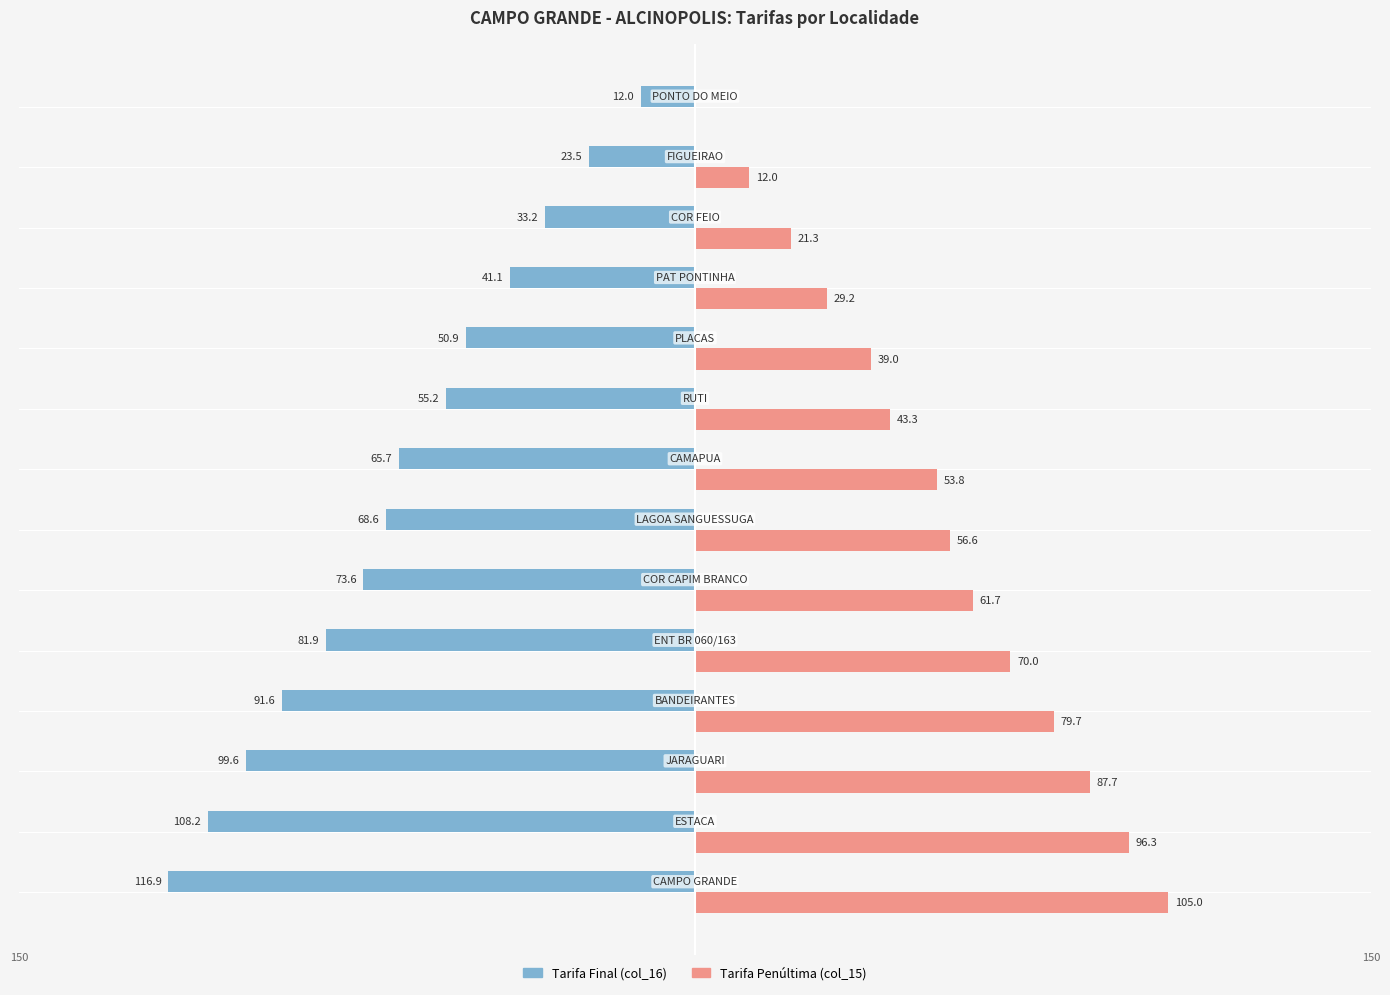

What is the minimum value shown in the chart?

-116.9